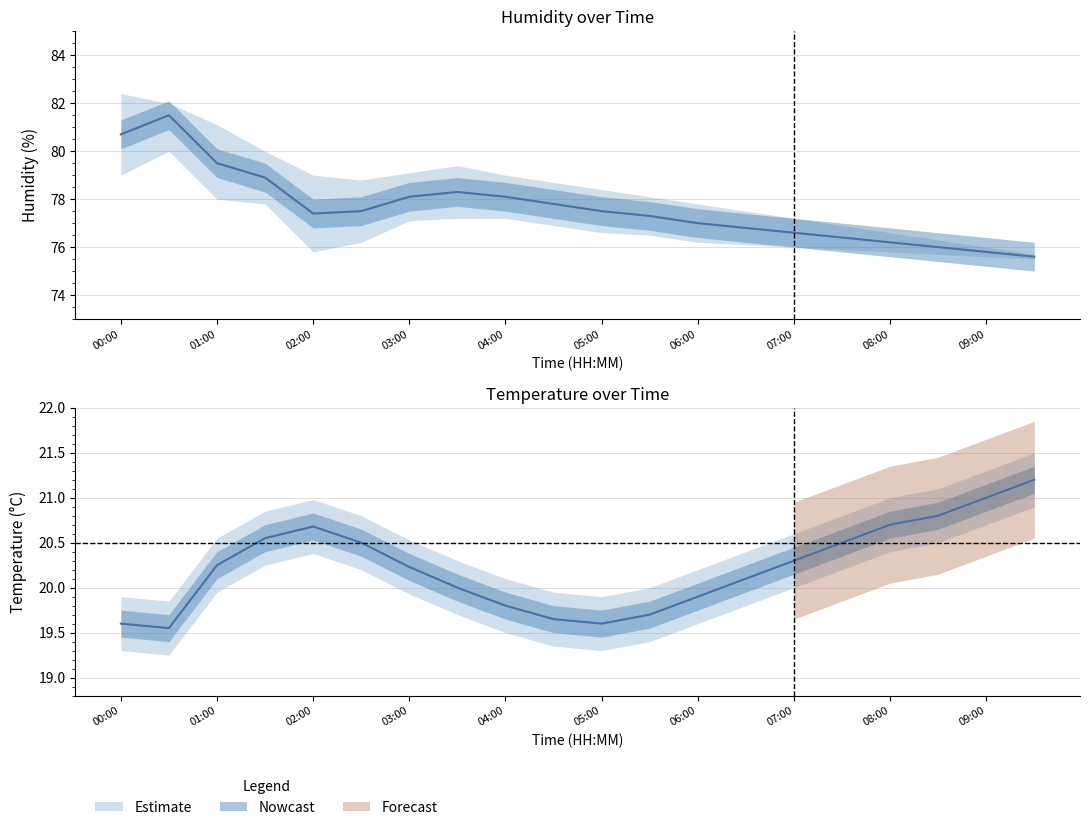

Rank the series by their maximum value, from highest to lowest.

hum_upper, humidity, hum_lower, temp_upper, temperature, temp_lower